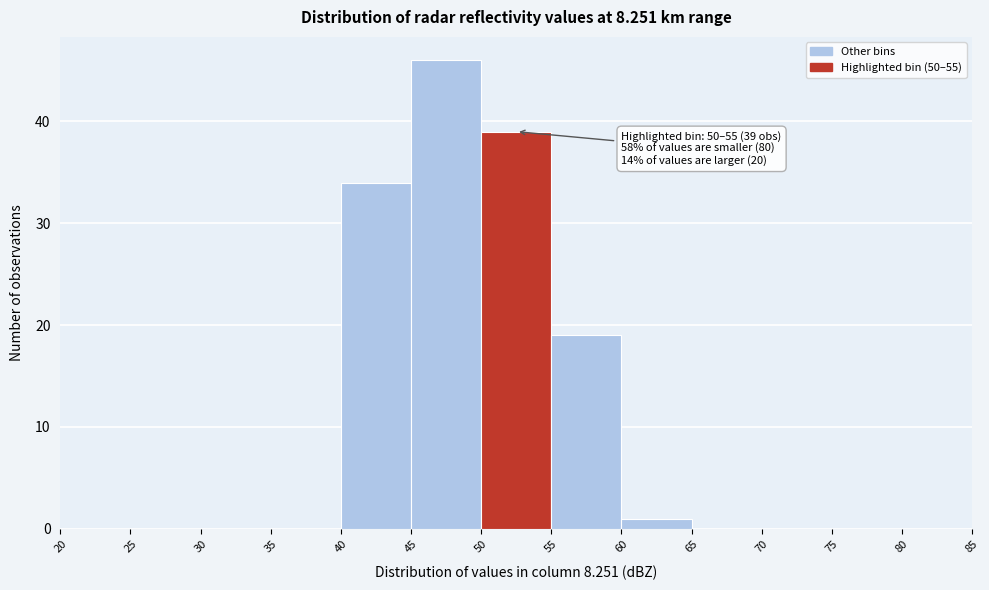

Which range on the x-axis has the tallest bar?

45 to 50